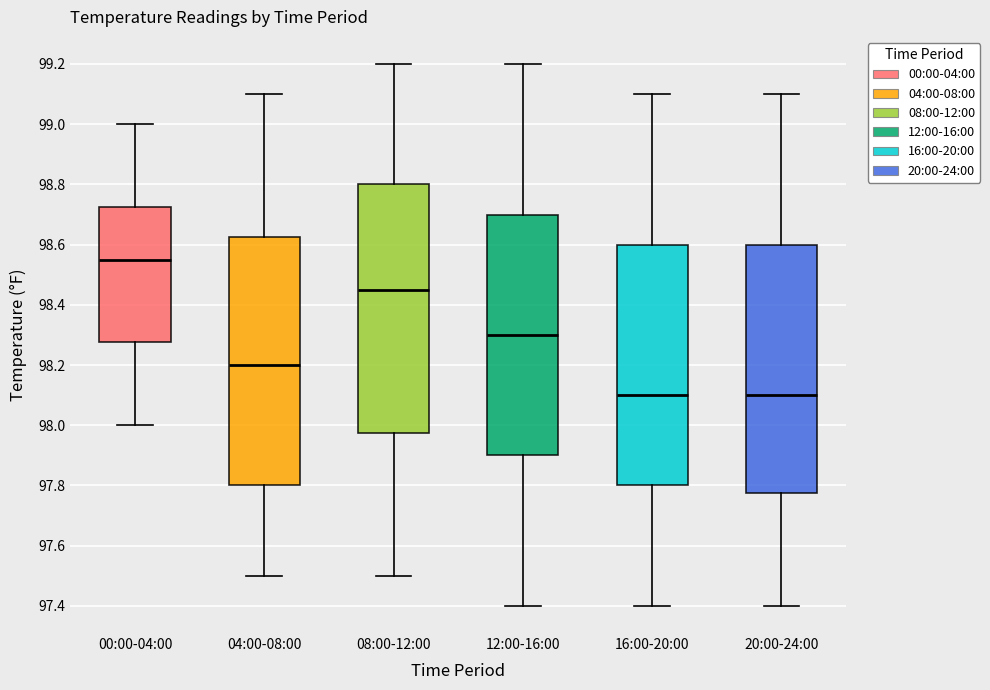

Reading left to right, read every box against the y-axis: the position of its median line, the range the box covers, and the ends of its whiskers. The values are not printed on the chart, so give them approximately, as read against the axis.

00:00-04:00: median 98.56, box 98.28 to 98.72, whiskers 98.00 to 99.00
04:00-08:00: median 98.20, box 97.80 to 98.62, whiskers 97.50 to 99.10
08:00-12:00: median 98.46, box 97.98 to 98.80, whiskers 97.50 to 99.20
12:00-16:00: median 98.30, box 97.90 to 98.70, whiskers 97.40 to 99.20
16:00-20:00: median 98.10, box 97.80 to 98.60, whiskers 97.40 to 99.10
20:00-24:00: median 98.10, box 97.78 to 98.60, whiskers 97.40 to 99.10